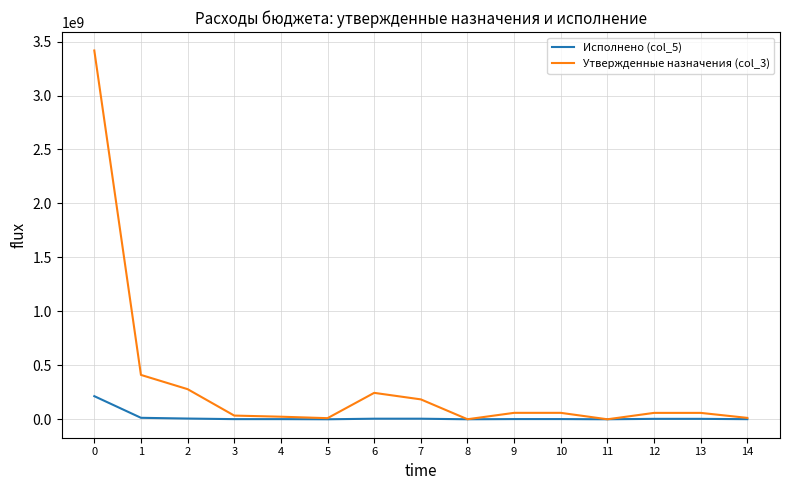

Which series has the largest total across all categories?

Утвержденные назначения (col_3)